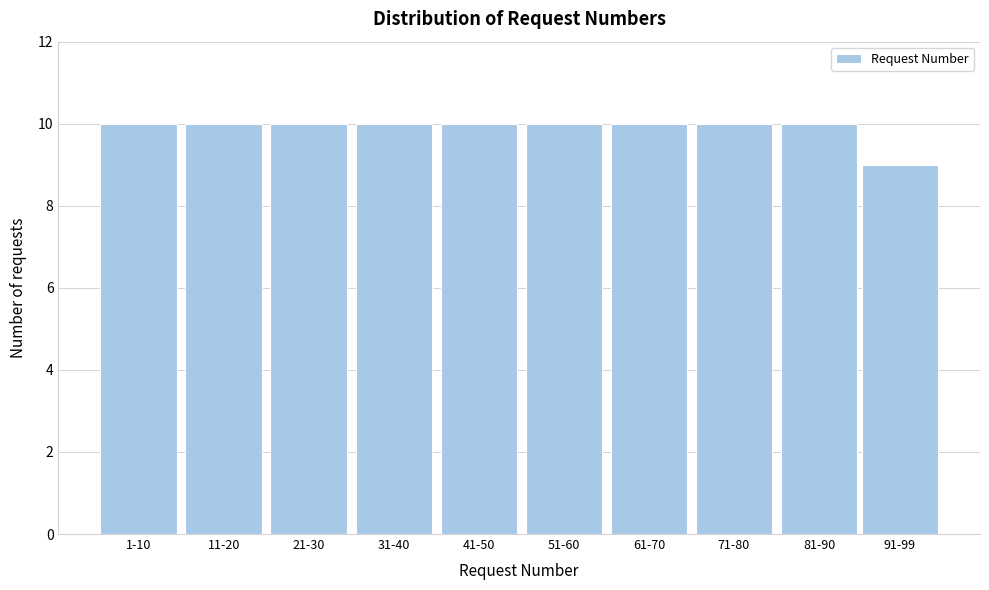

Reading left to right, extract all data points from this chart.

1-10=10	11-20=10	21-30=10	31-40=10	41-50=10	51-60=10	61-70=10	71-80=10	81-90=10	91-99=9